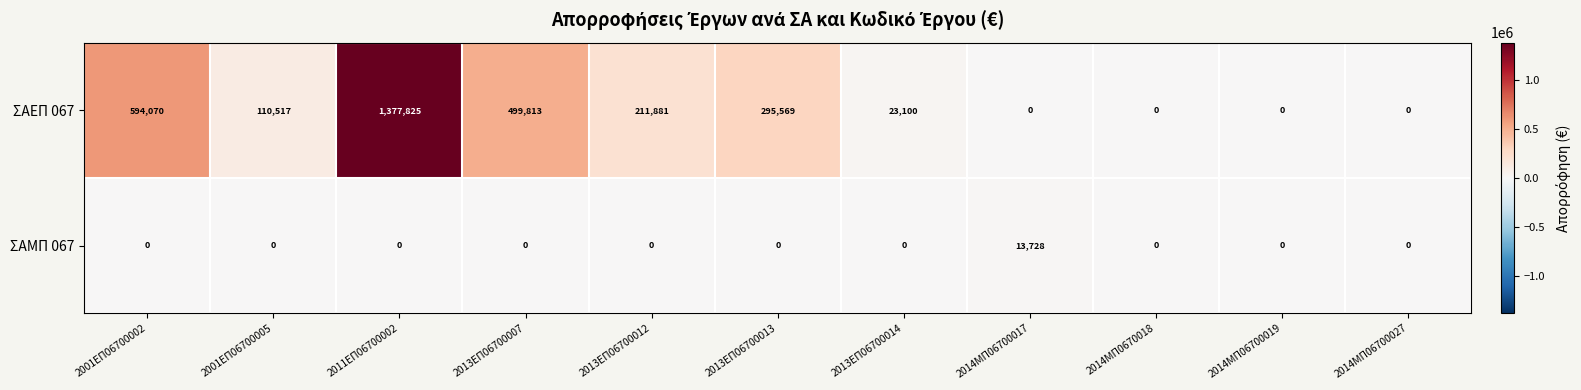

How many data points does each series have?

11